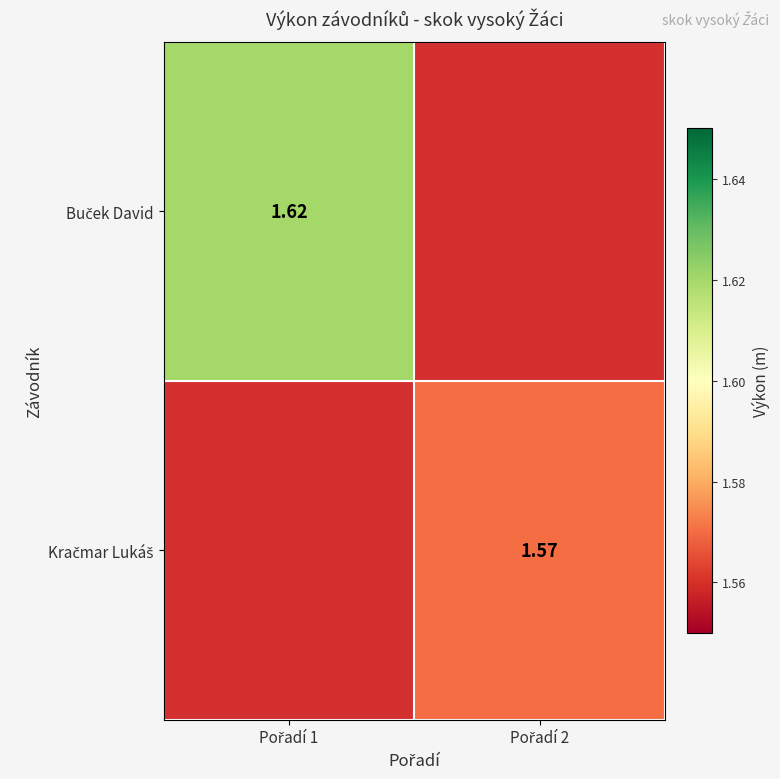

Is it true that Kračmar Lukáš equals 2.2 at Pořadí 2?

False